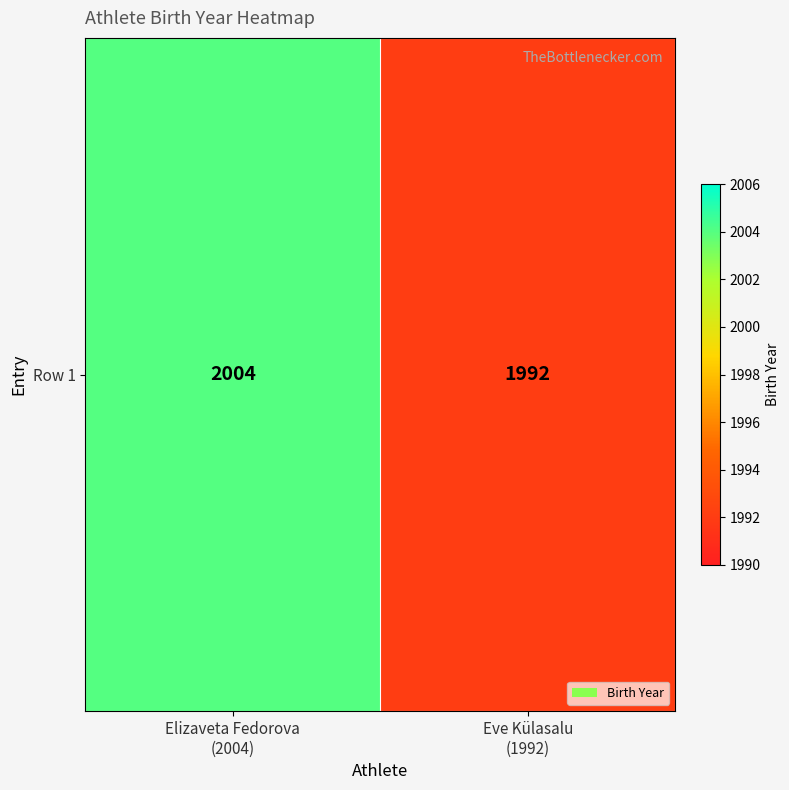

The value at Elizaveta Fedorova
(2004) is 3585. True or false?

False